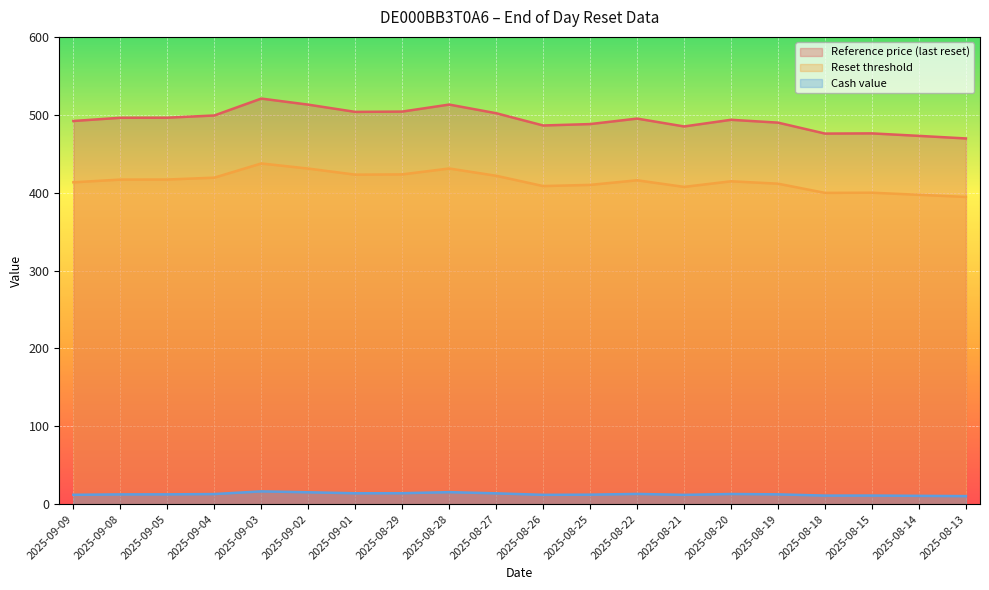

What is the difference between the maximum and minimum values in the Cash value series?

6.1